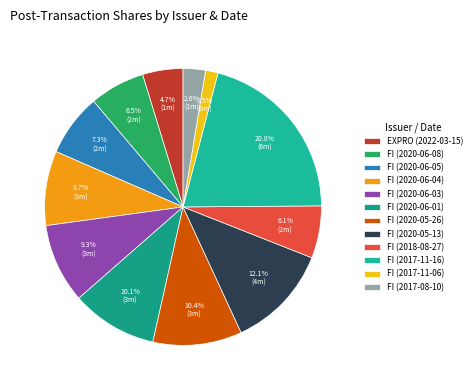

Count the number of slices in the pie.

12